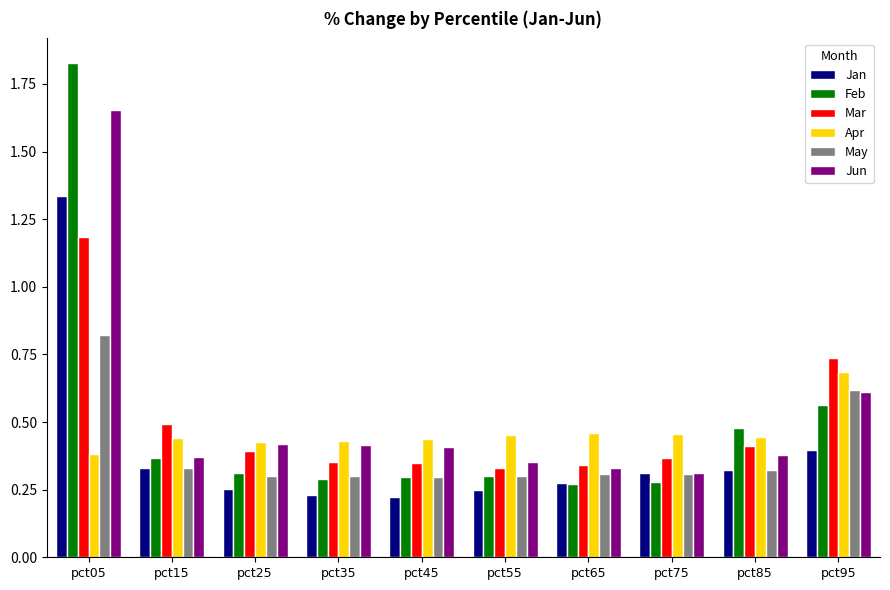

What is the sum of all Mar values?

5.0